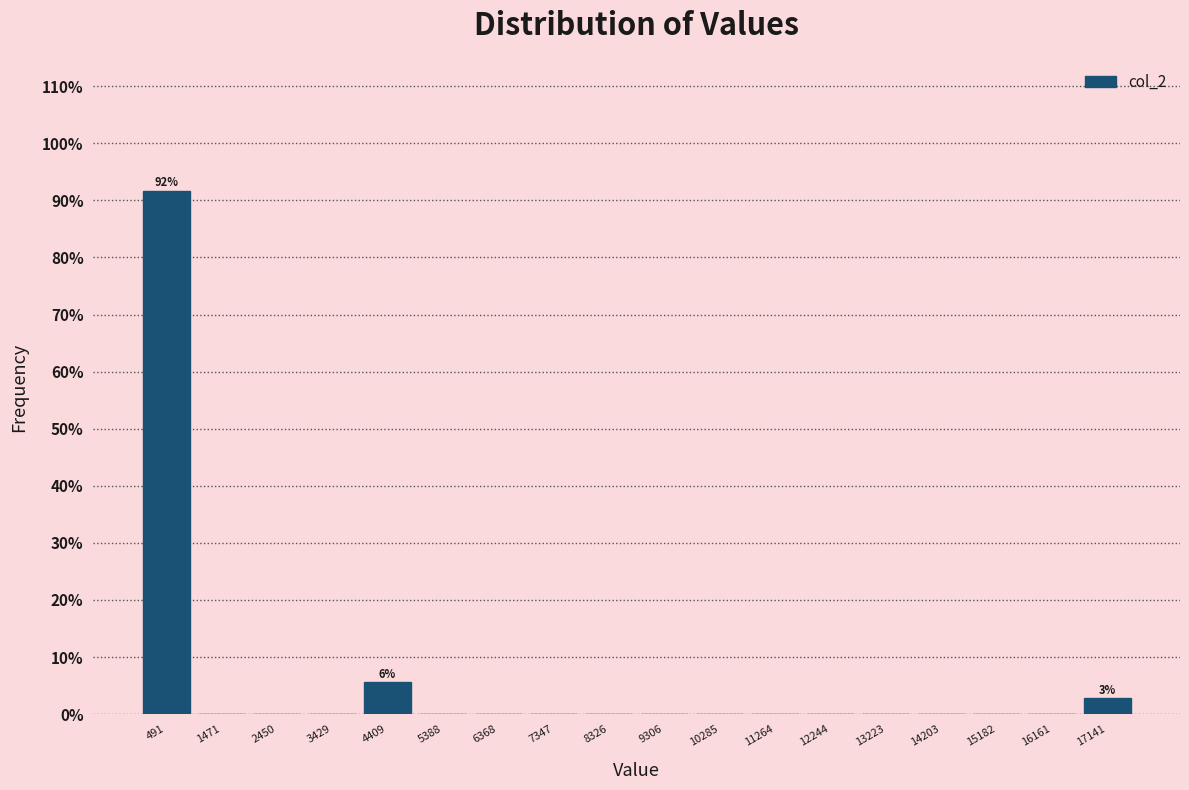

Which range on the x-axis has the tallest bar?

0 to 1000